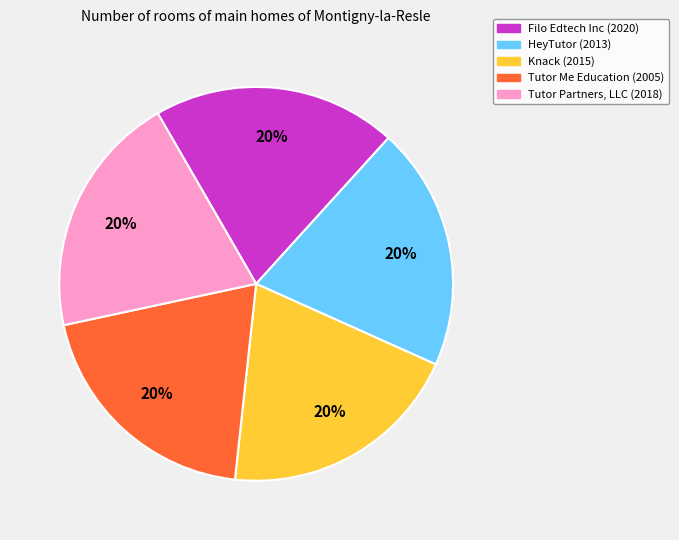

To the nearest percent, what percentage of the pie is HeyTutor?

20%